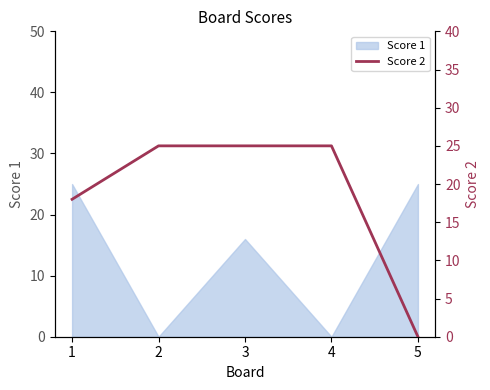

What is the ratio of the value at 2 to the value at 4?

1.0